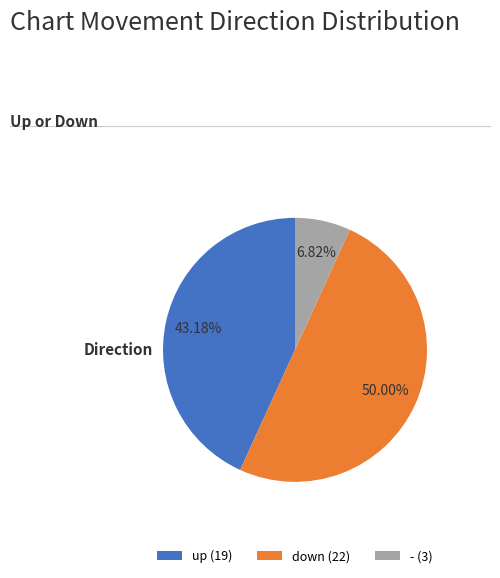

To the nearest percent, what is the average slice percentage?

33%